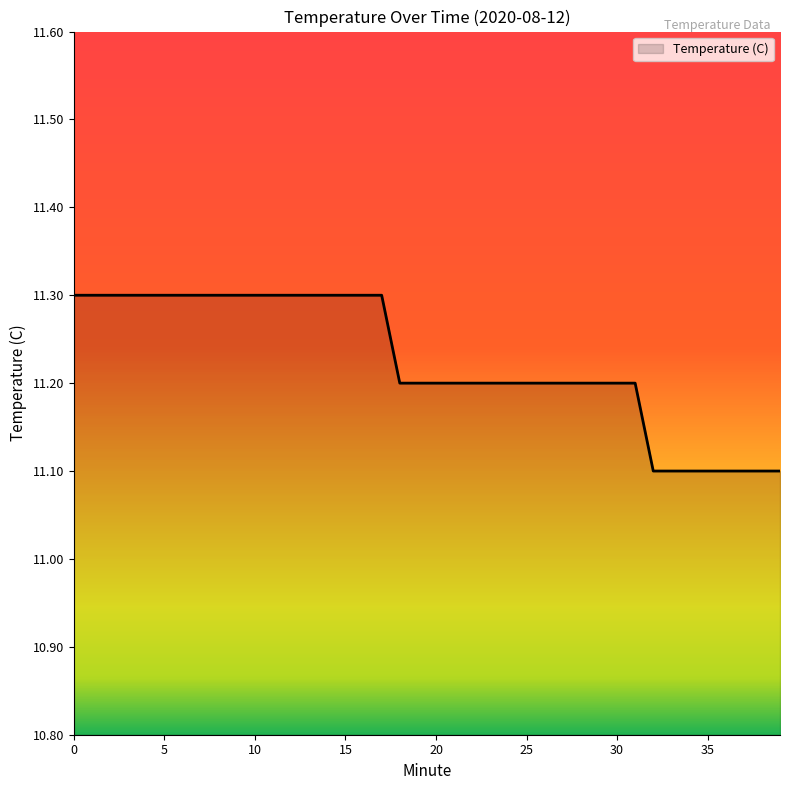

What is the minimum value shown in the chart?

11.1